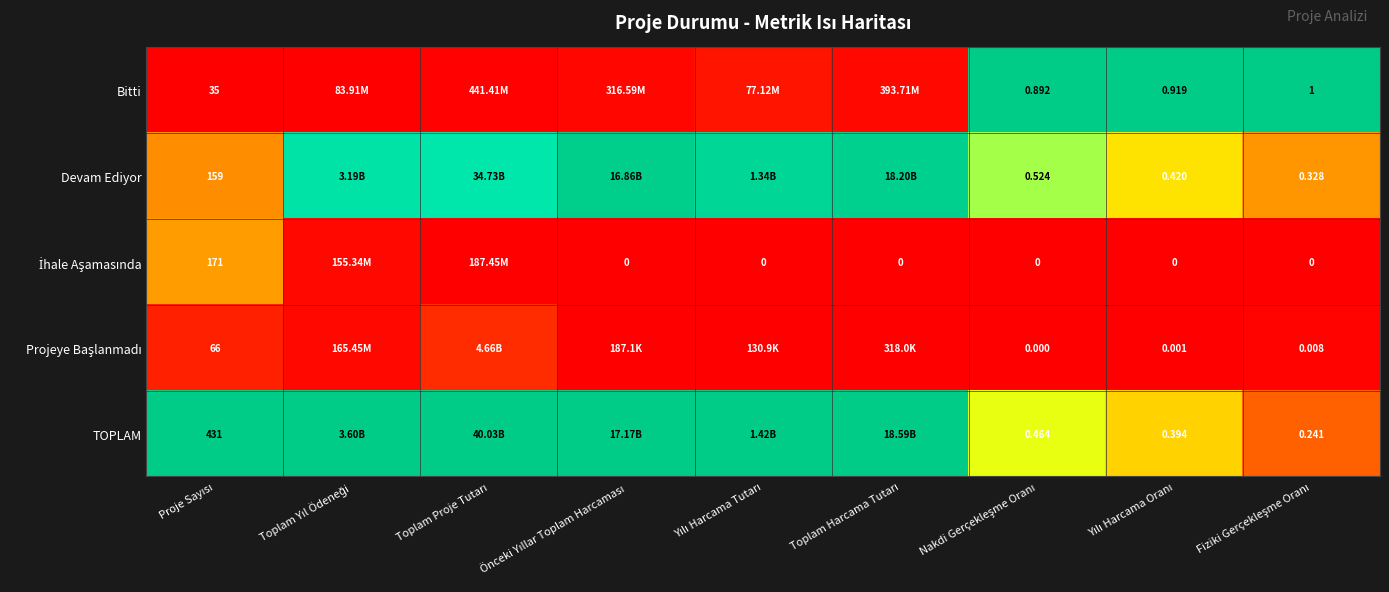

At which label does Projeye Başlanmadı reach its minimum?

Önceki Yıllar Toplam Harcaması